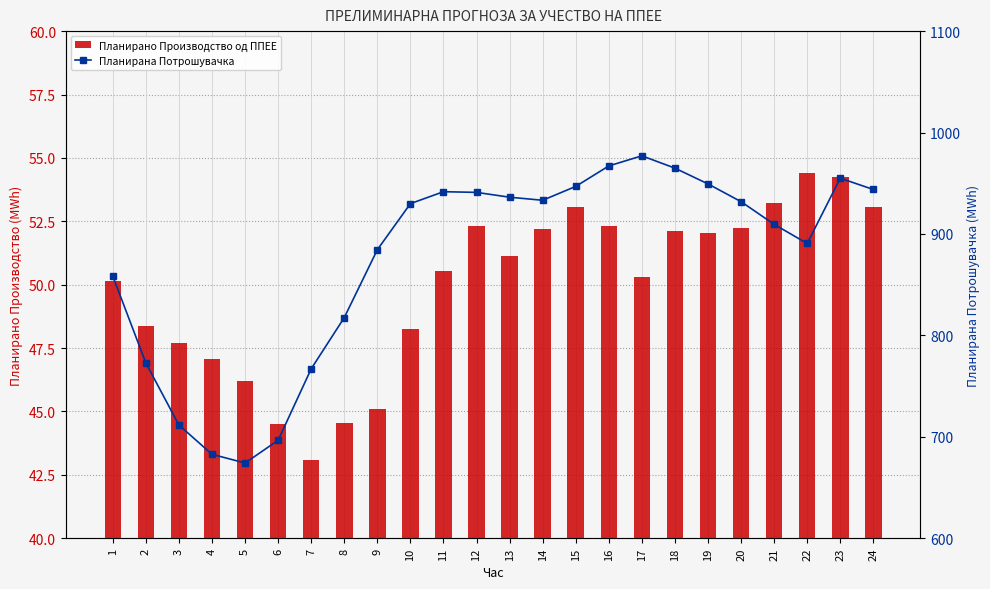

Reading right to left, transcribe all the data shown in this chart.

Планирано Производство од ППЕЕ: 24=53.0	23=54.3	22=54.4	21=53.2	20=52.2	19=52.0	18=52.1	17=50.3	16=52.3	15=53.1	14=52.2	13=51.1	12=52.3	11=50.5	10=48.2	9=45.1	8=44.5	7=43.1	6=44.5	5=46.2	4=47.1	3=47.7	2=48.4	1=50.1
Планирана Потрошувачка: 24=943.8	23=955.0	22=890.6	21=909.5	20=931.8	19=949.3	18=964.9	17=977.0	16=967.1	15=946.9	14=933.2	13=936.2	12=941.0	11=941.7	10=929.9	9=884.4	8=817.5	7=767.0	6=696.5	5=674.2	4=682.7	3=711.6	2=772.8	1=858.4